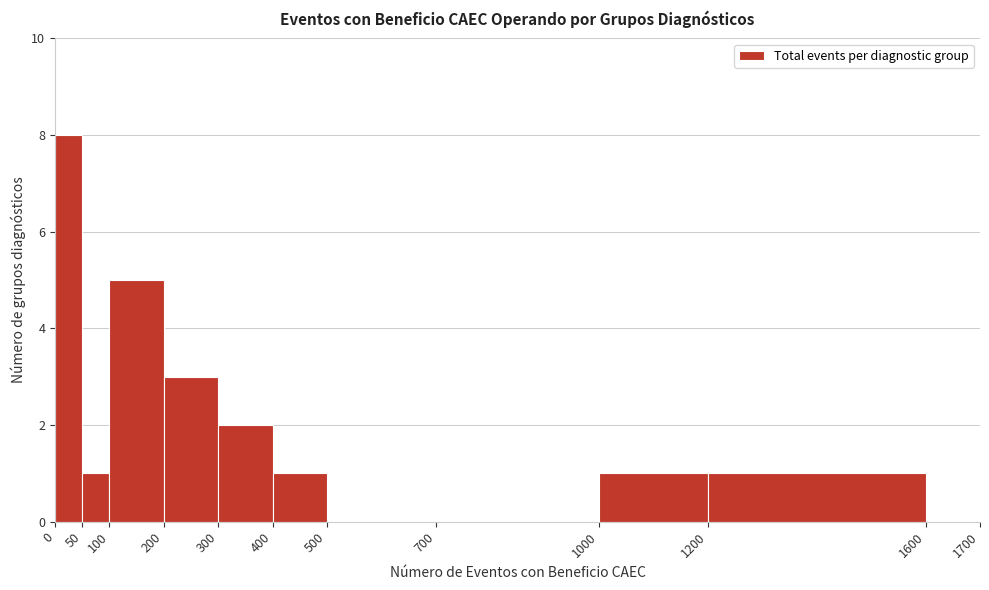

Reading left to right, list every bar in this chart as the range it spans on the x-axis followed by its height. The values are not printed on the chart, so give them approximately, as read against the axis.

0 to 50: 8
50 to 100: 1
100 to 200: 5
200 to 300: 3
300 to 400: 2
400 to 500: 1
500 to 700: 0
700 to 1000: 0
1000 to 1200: 1
1200 to 1600: 1
1600 to 1700: 0